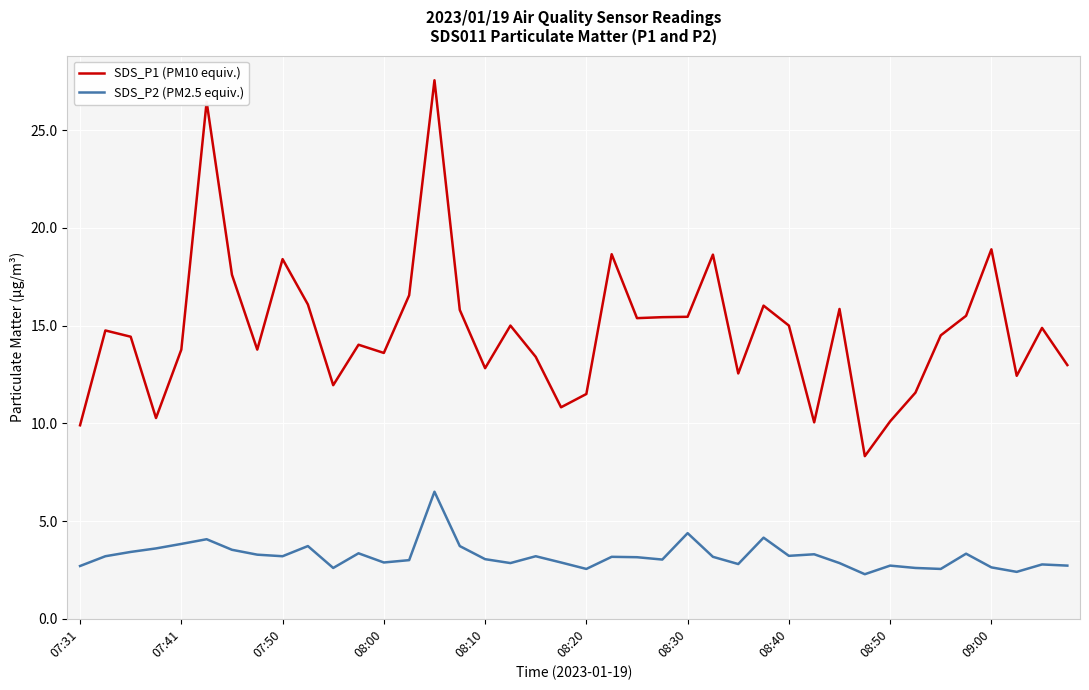

Which series has the largest total across all categories?

SDS_P1 (PM10 equiv.)